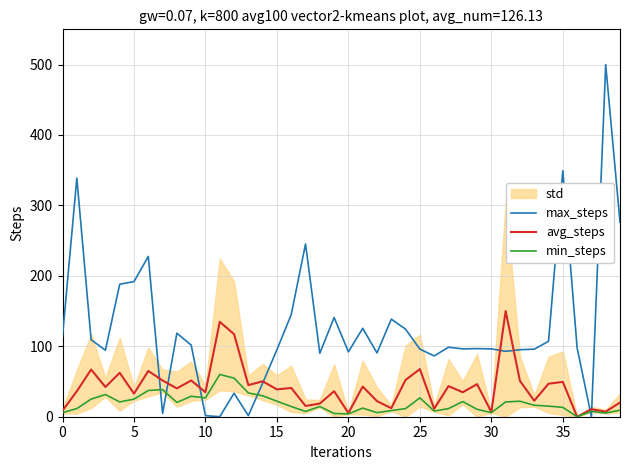

At how many categories does at least one series exceed 380?

1